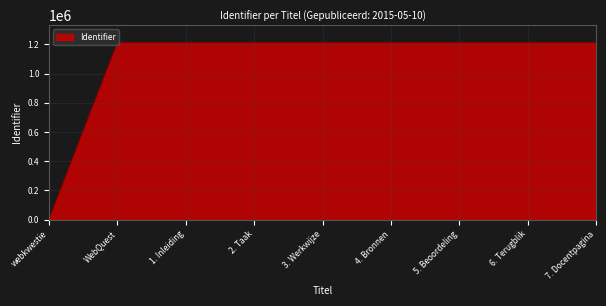

What is the greatest value displayed?

1211704